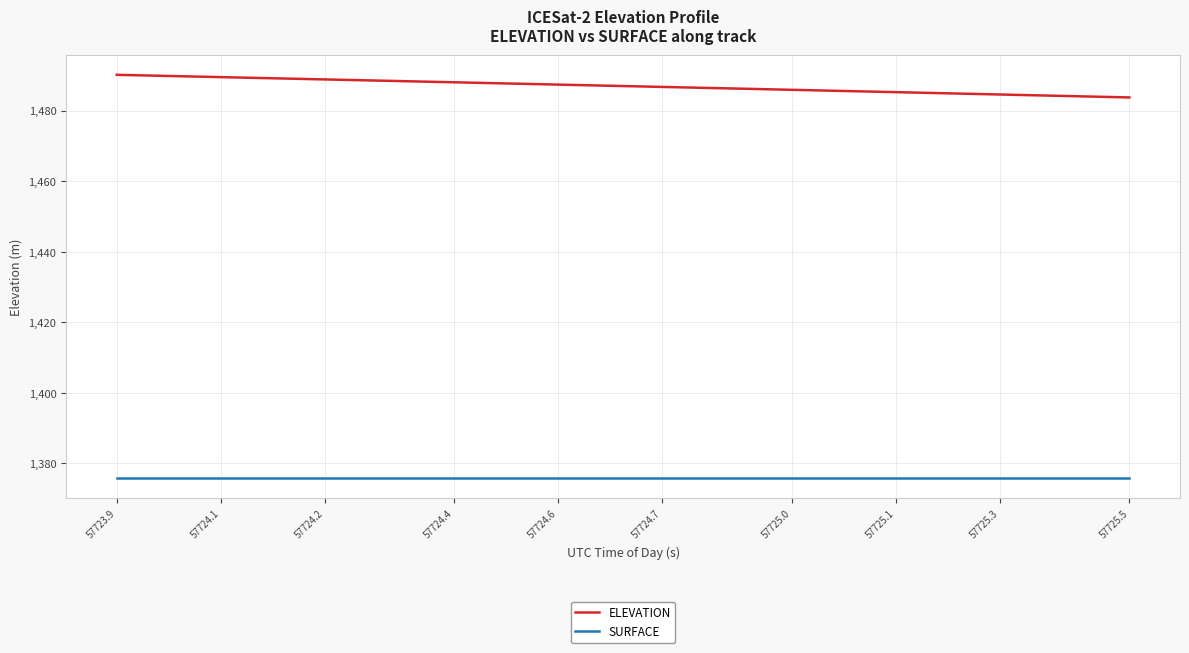

Which series has the largest total across all categories?

ELEVATION